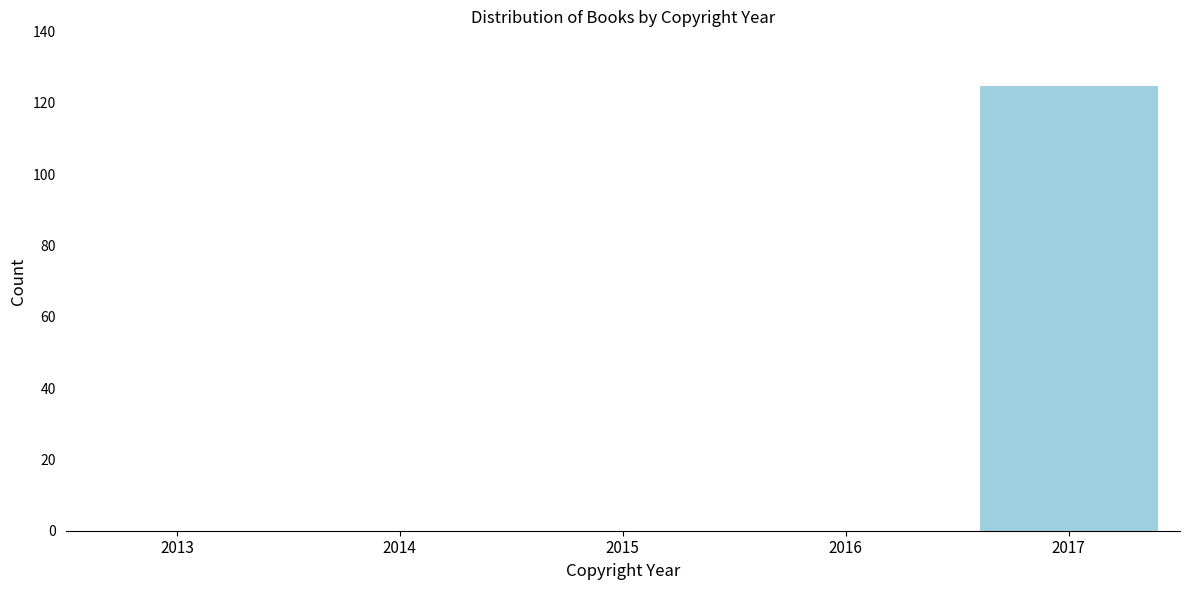

Reading left to right, list all the values displayed in this chart.

2013=0	2014=0	2015=0	2016=0	2017=125